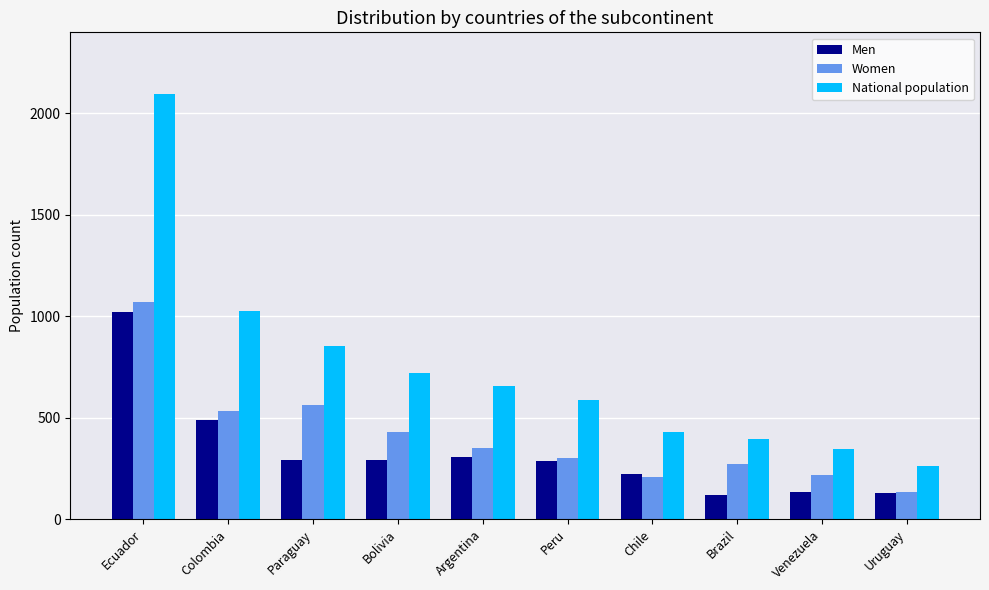

Where is Men nearest to the value 571?

Colombia